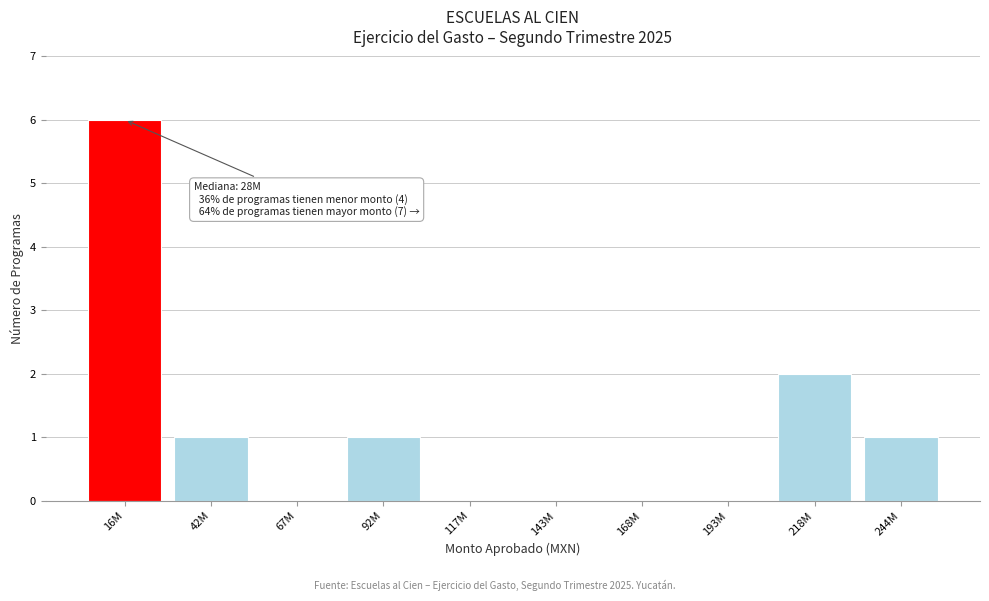

Reading left to right, list all the values displayed in this chart.

16M=6	42M=1	67M=0	92M=1	117M=0	143M=0	168M=0	193M=0	218M=2	244M=1